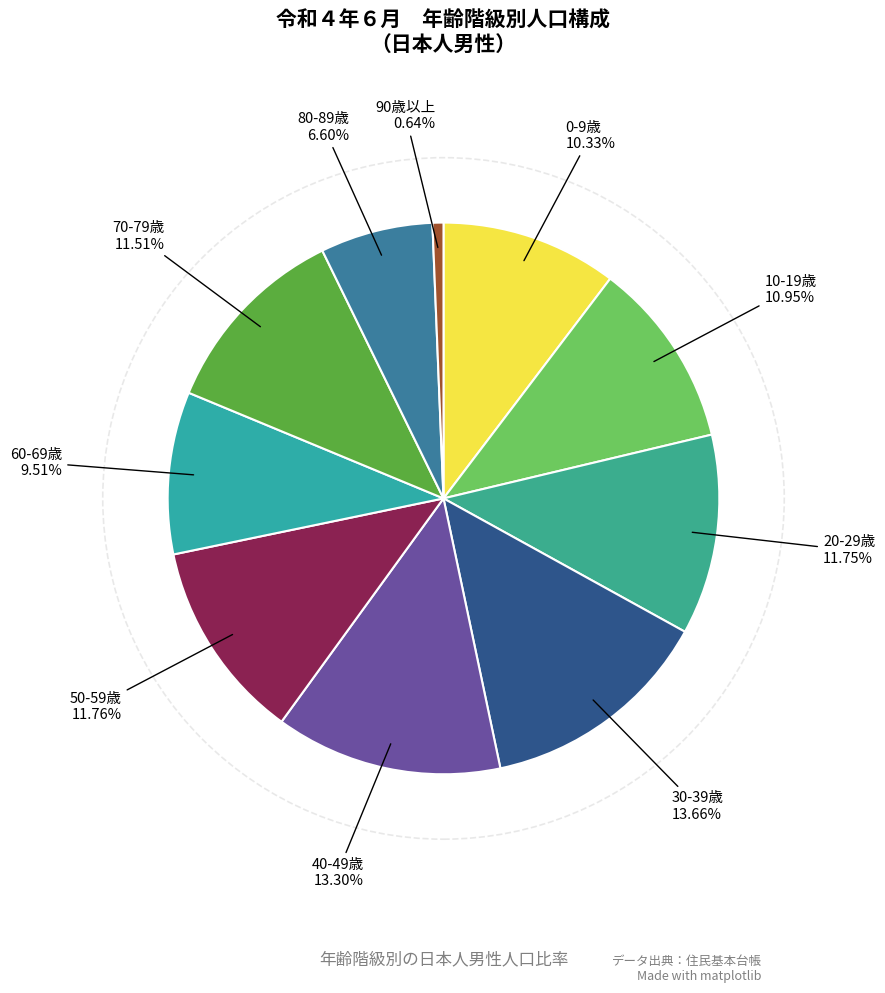

To the nearest percent, what is the average slice percentage?

10%